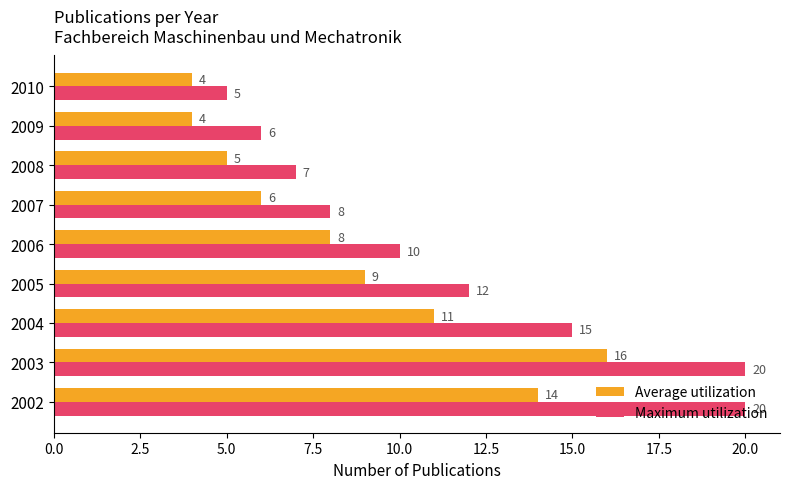

Rank the series by their maximum value, from lowest to highest.

Average utilization, Maximum utilization